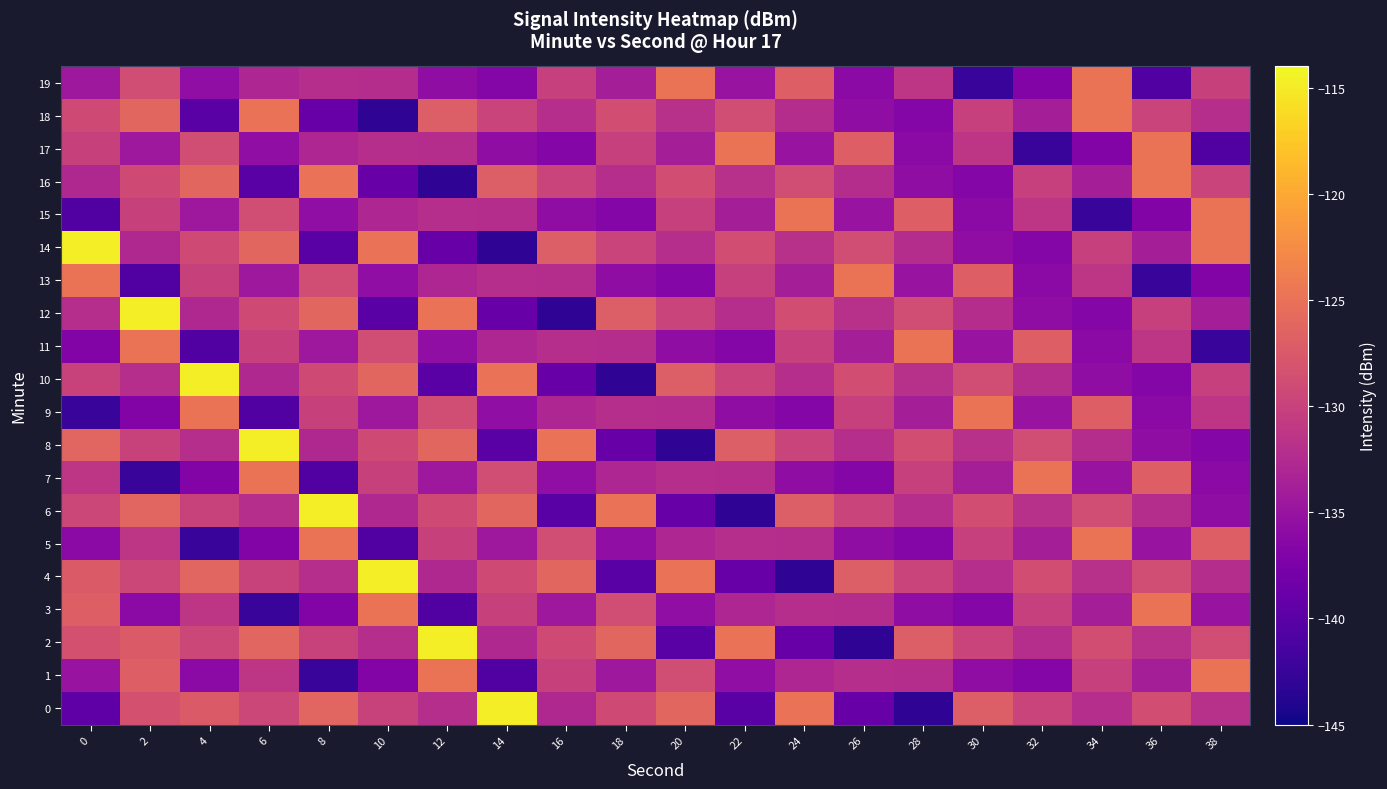

Which label corresponds to the smallest value in the chart?

28